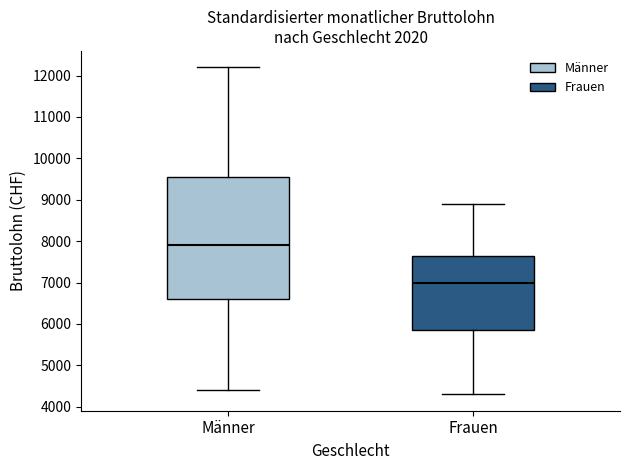

Reading left to right, read every box against the y-axis: the position of its median line, the range the box covers, and the ends of its whiskers. The values are not printed on the chart, so give them approximately, as read against the axis.

Männer: median 7900, box 6600 to 9600, whiskers 4400 to 12200
Frauen: median 7000, box 5900 to 7700, whiskers 4300 to 8900